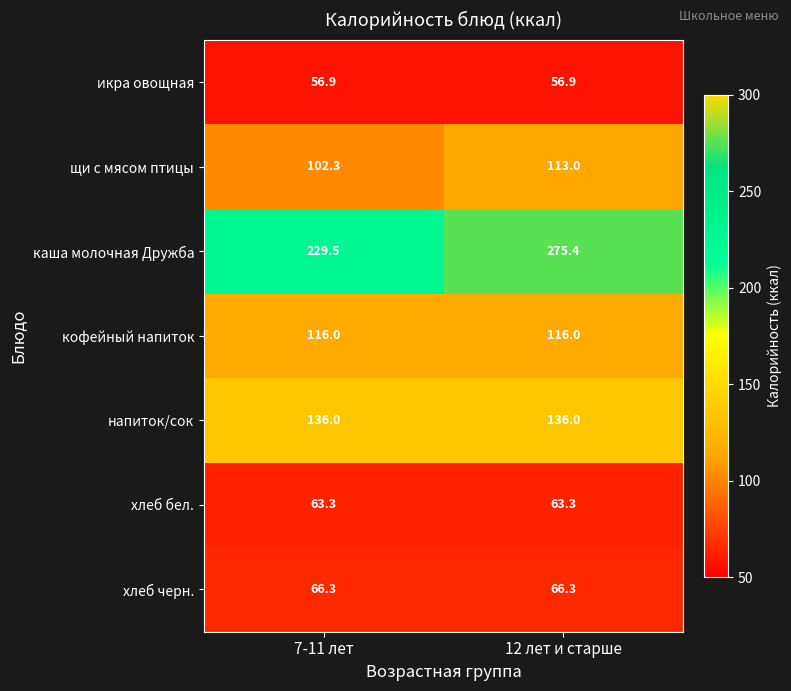

Rank the series at 12 лет и старше from highest to lowest value.

каша молочная Дружба, напиток/сок, кофейный напиток, щи с мясом птицы, хлеб черн., хлеб бел., икра овощная